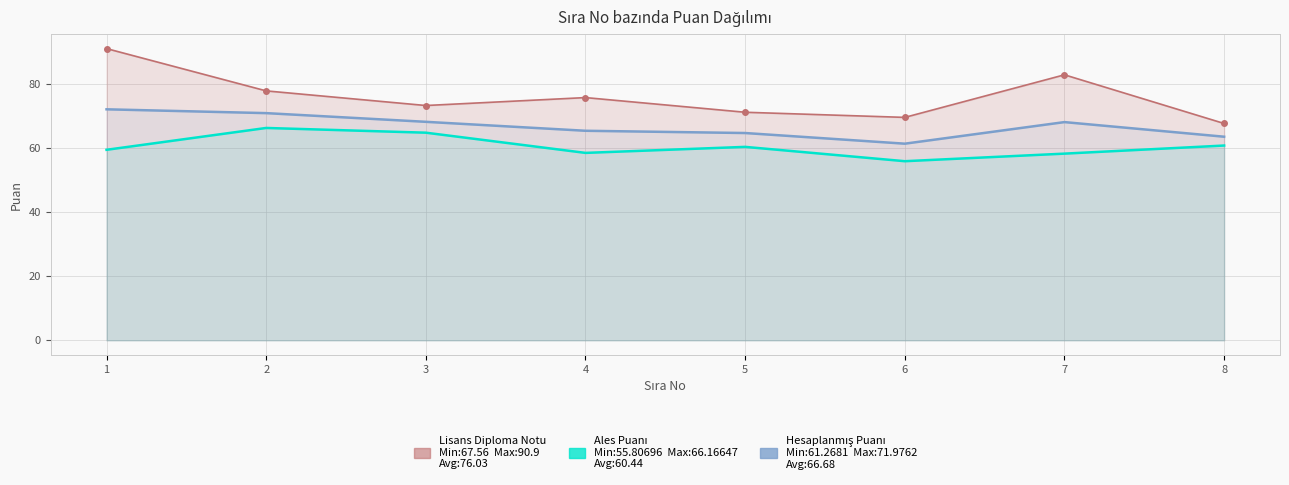

Which category has the lowest value in the Ales Puanı series?

6